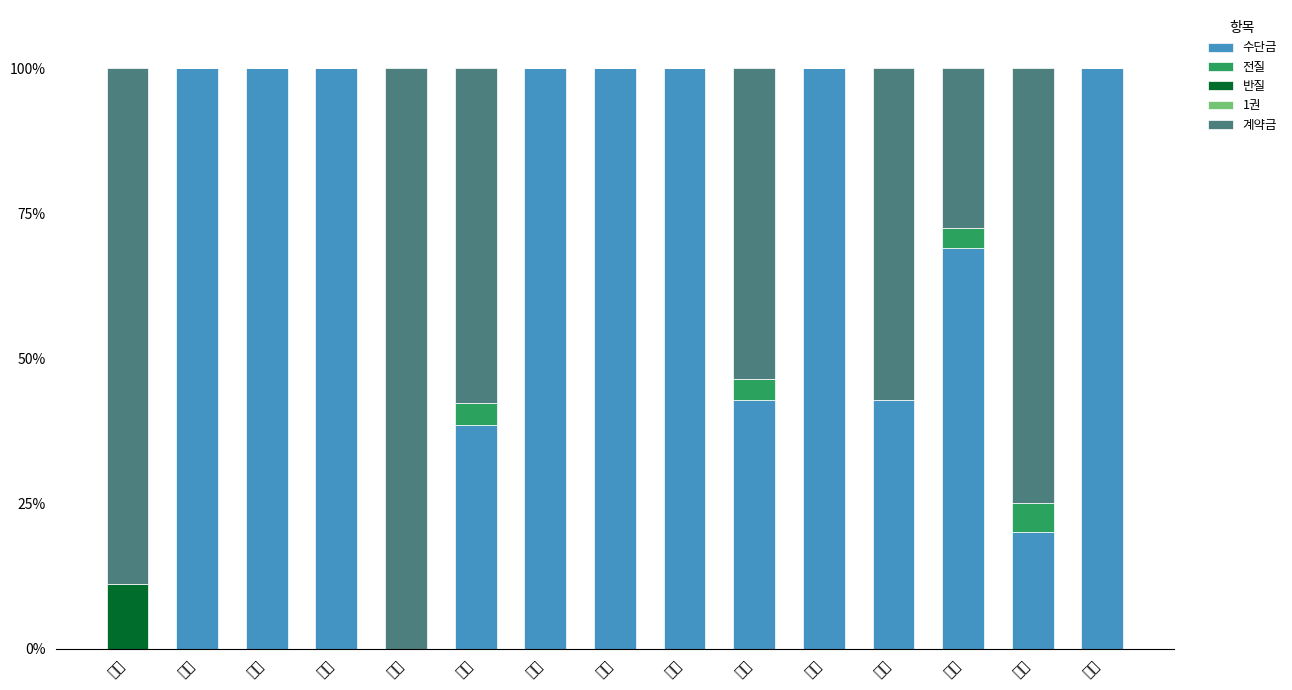

How many categories are shown in the chart?

15